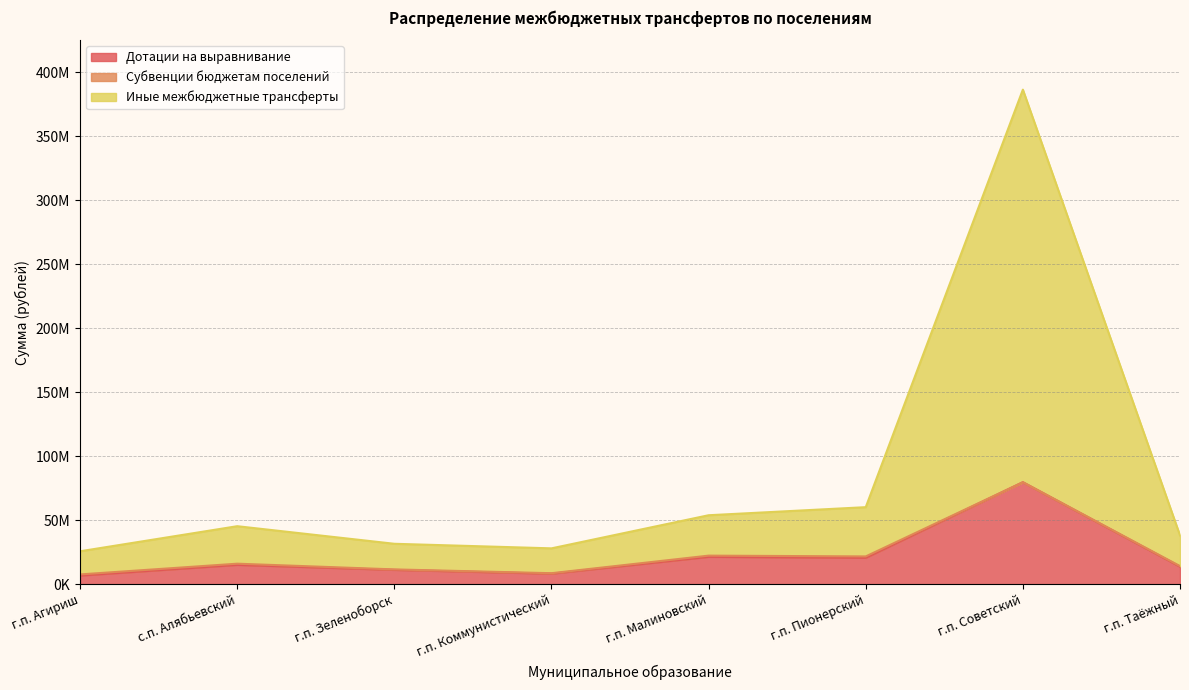

Is it true that Иные межбюджетные трансферты equals 80142172.2 at с.п. Алябьевский?

False